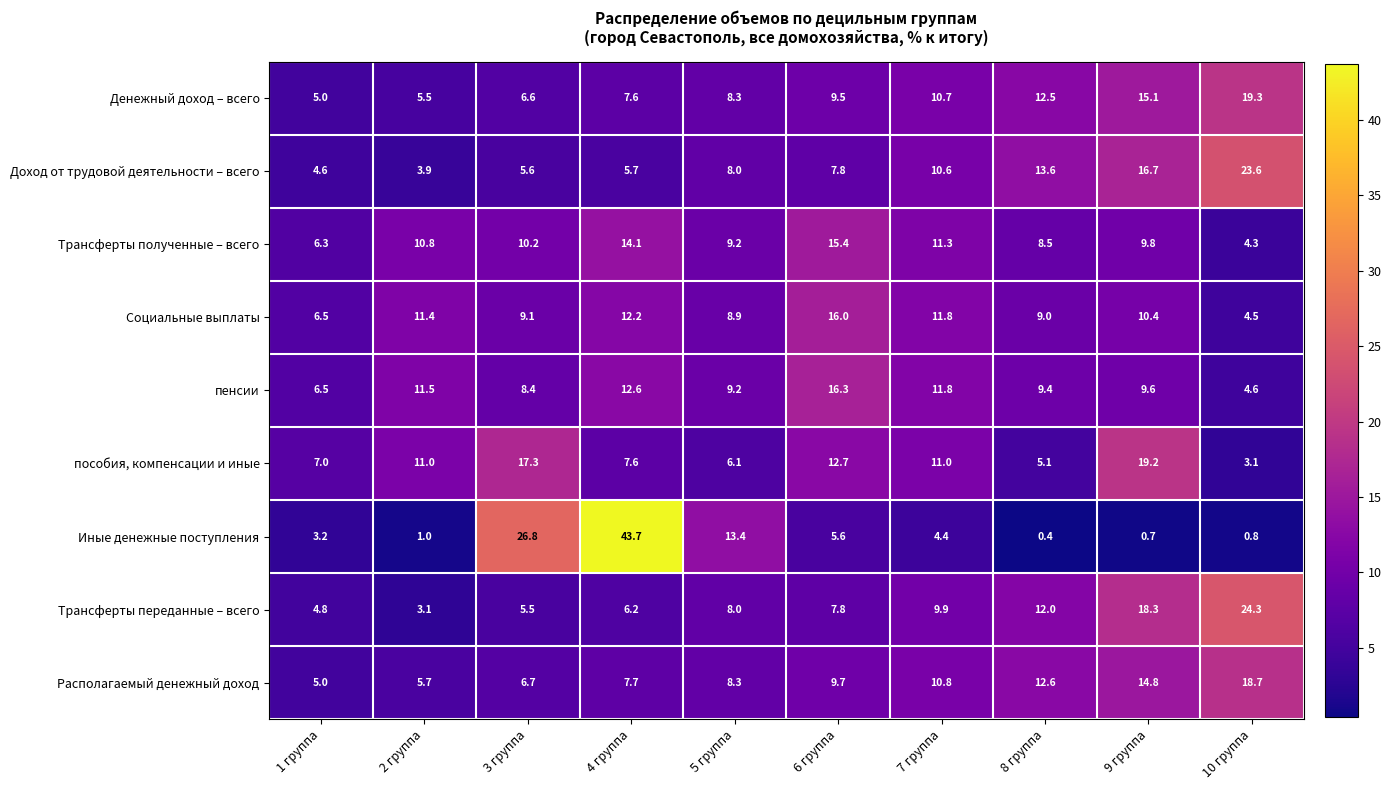

What is the smallest value displayed?

0.4